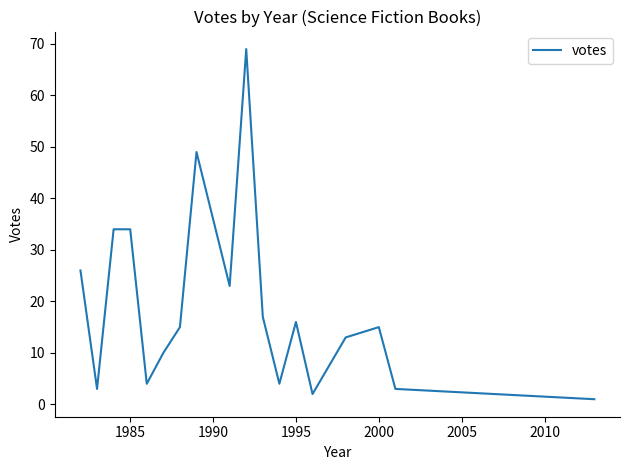

What is the difference between the maximum and minimum values?

68